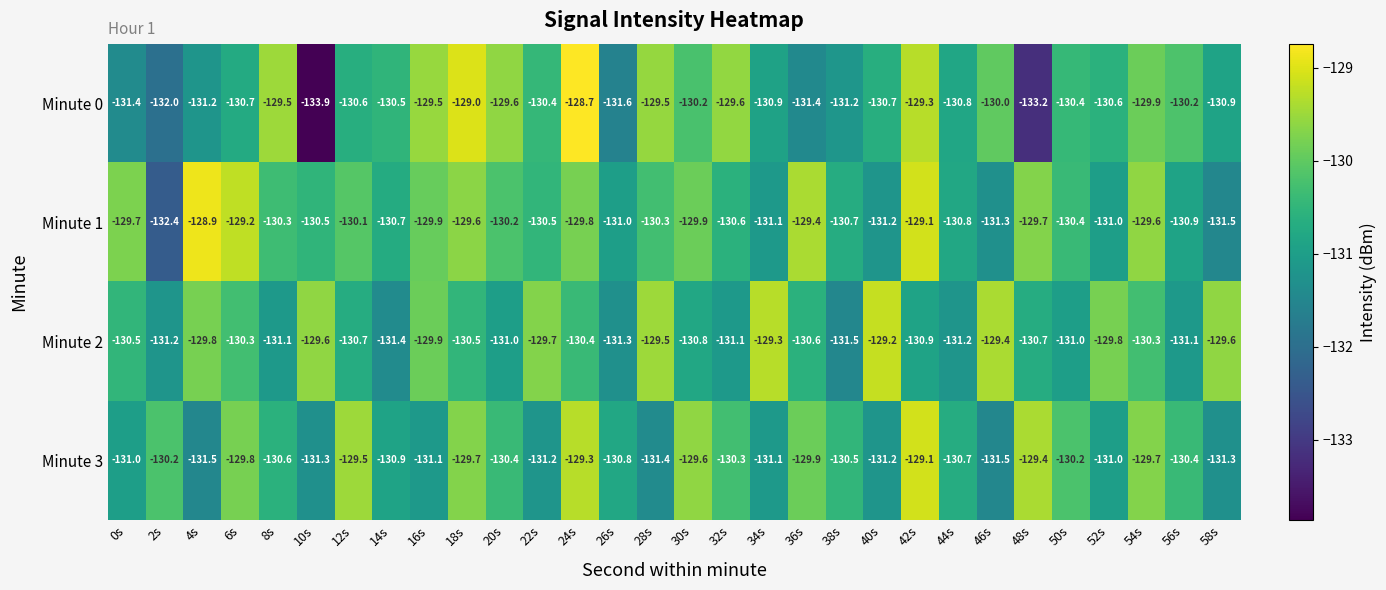

Where does the Minute 1 series first go above -130?

0s